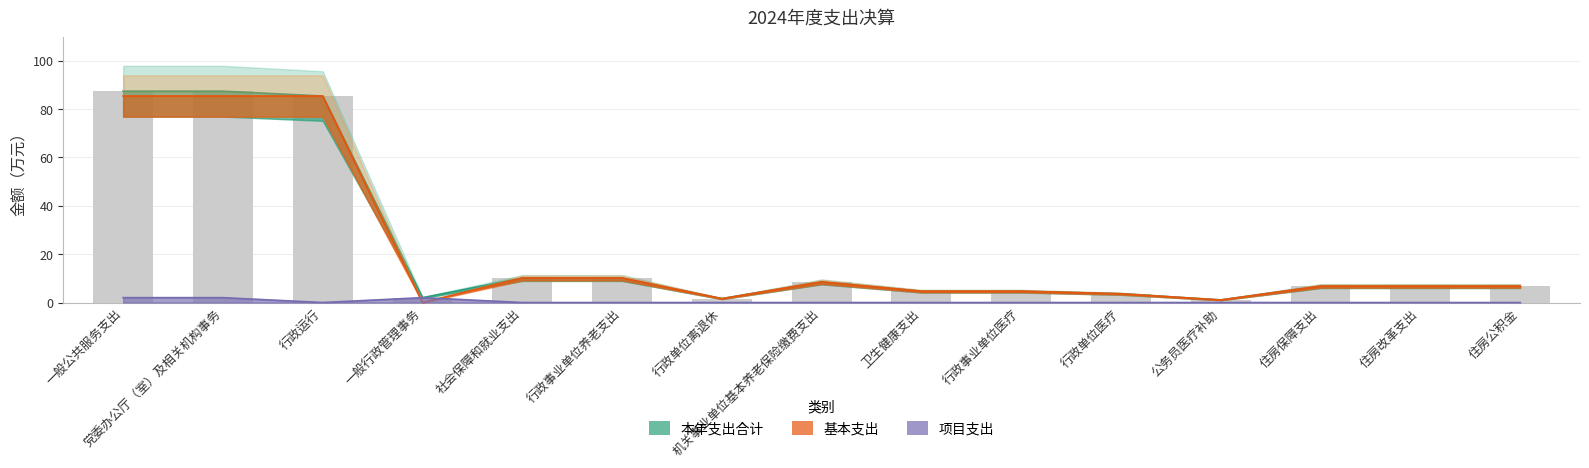

Which series has the largest range (max minus min)?

本年支出合计